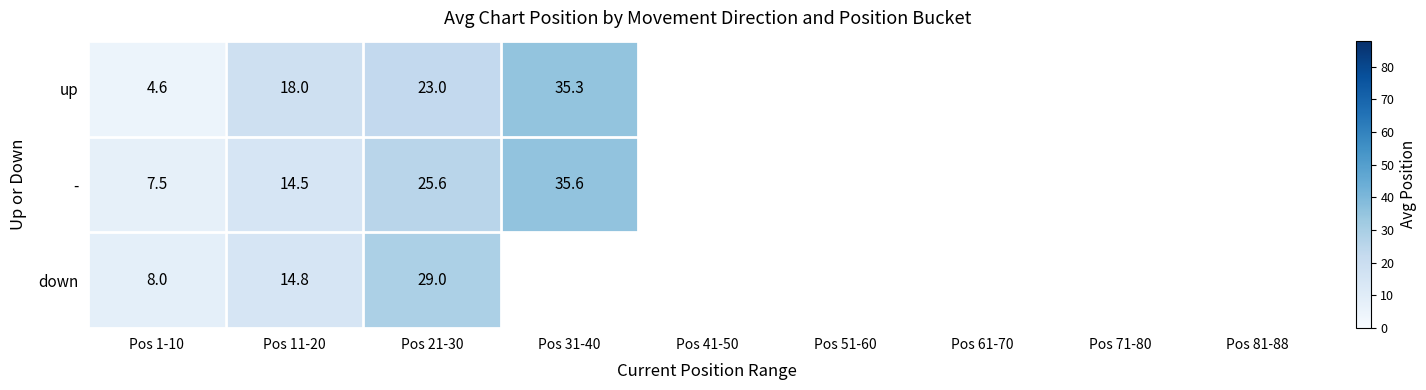

At Pos 21-30, list the series in order from smallest to largest.

up, -, down